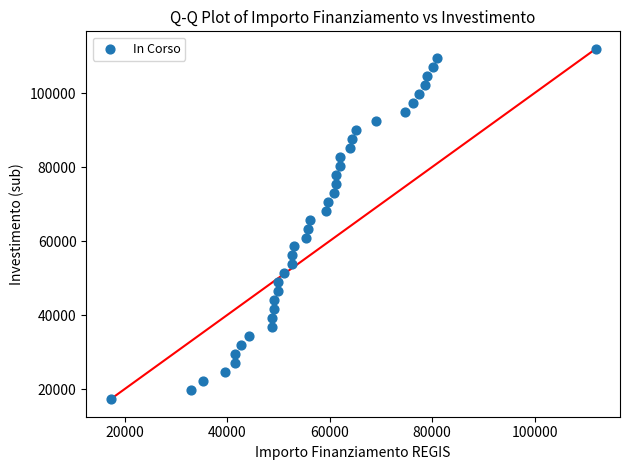

What is the range of Y values (max minus min)?

94665.7